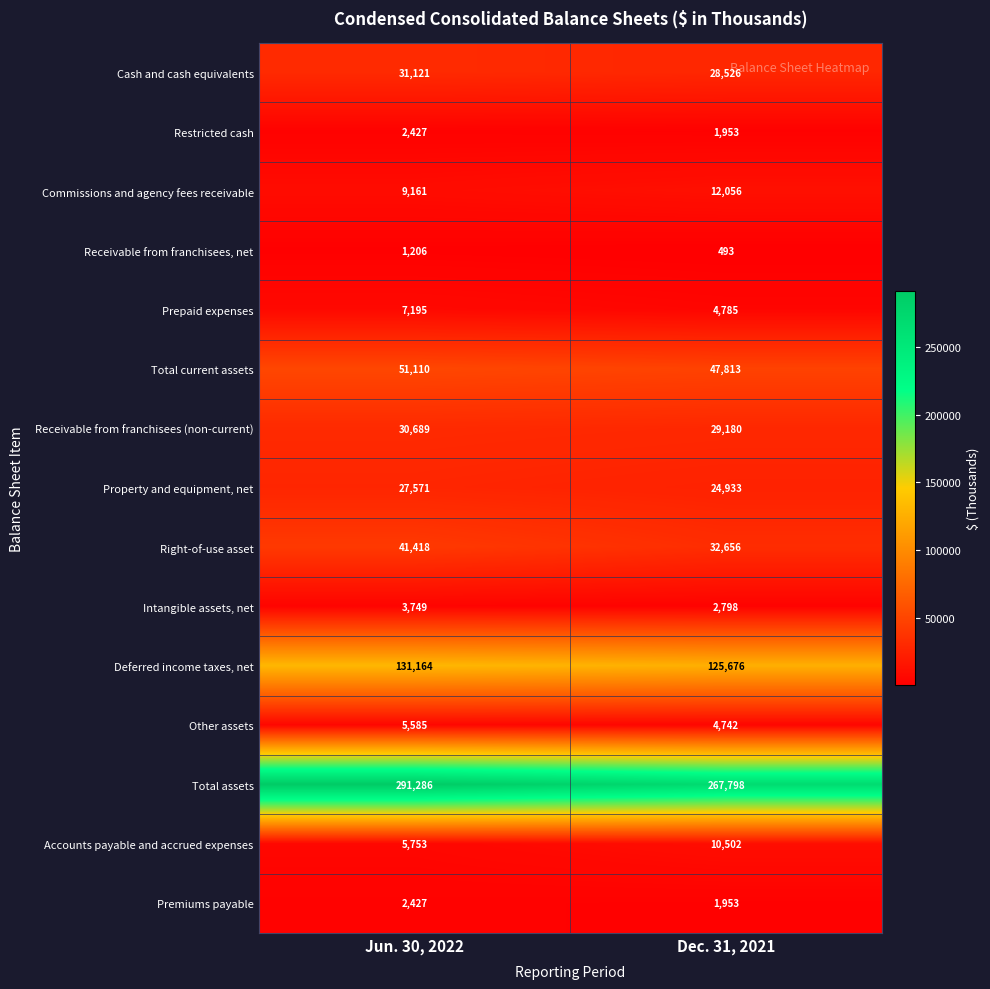

What is the smallest value displayed?

493